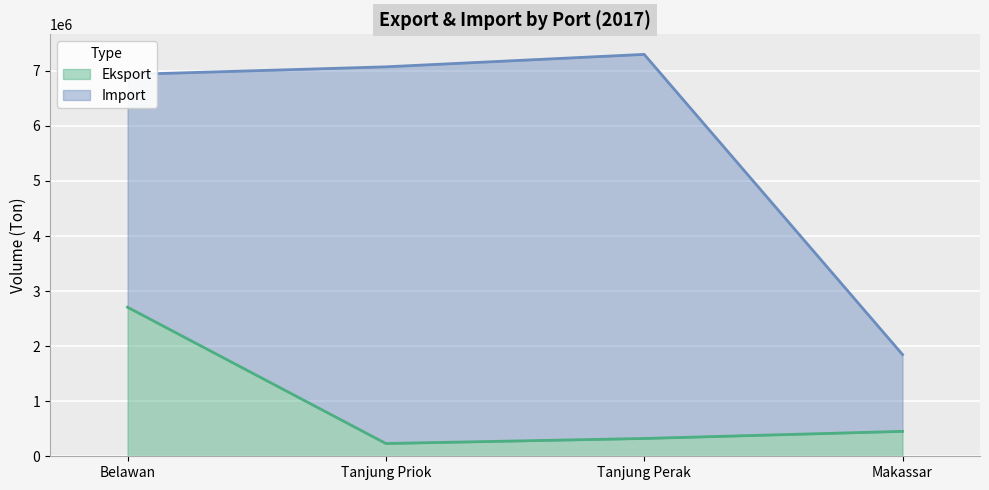

What is the highest value of the Eksport series?

2707425